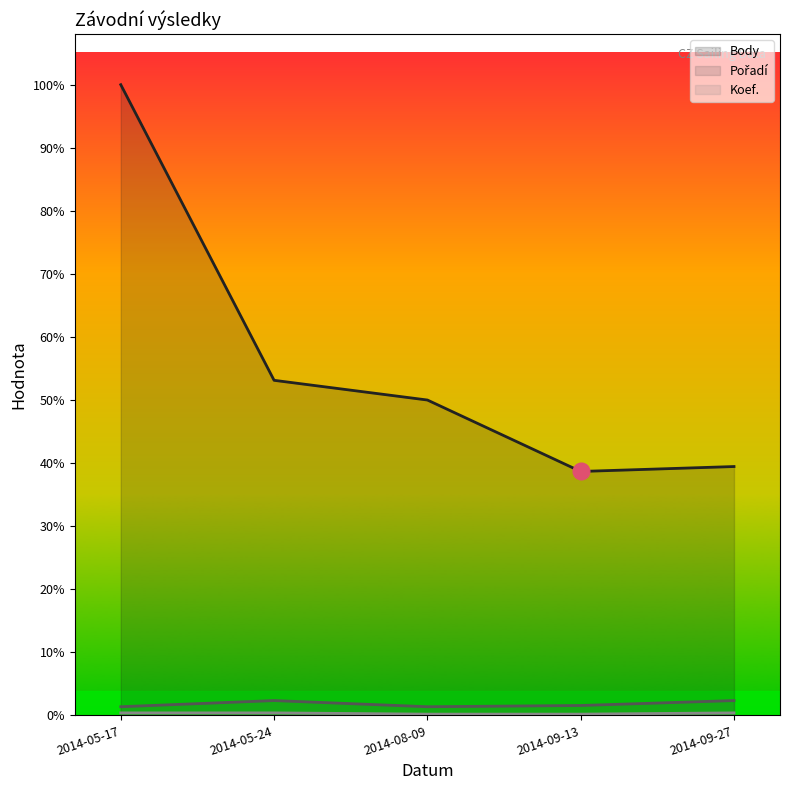

How many series are shown in this chart?

3